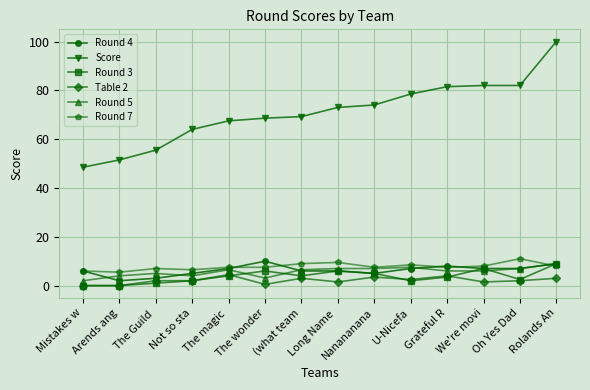

What is the total value across all series at Nanananana?

102.0